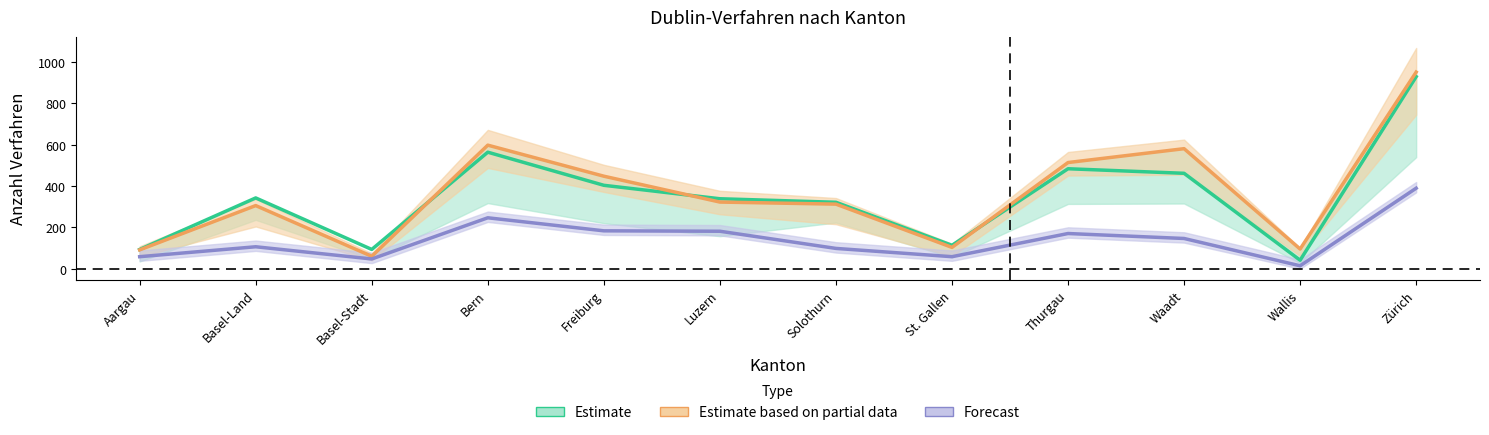

The value of Total Dublin-Verfahren at Thurgau is 633. True or false?

False